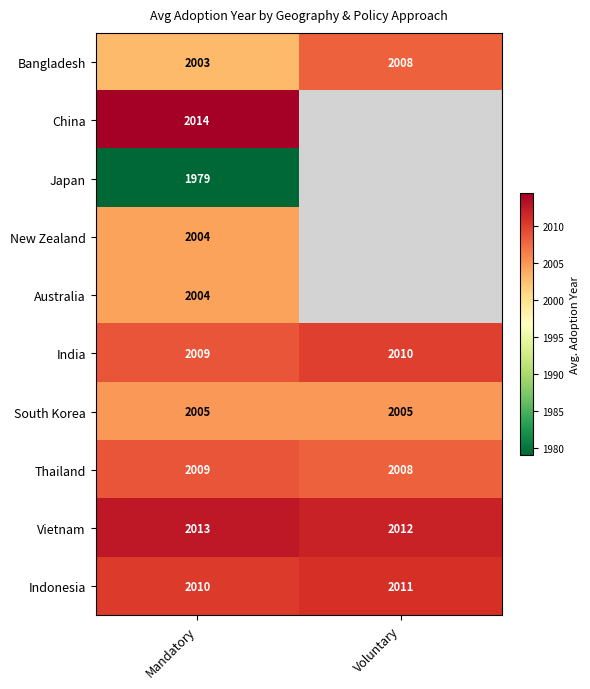

Is the value of South Korea at Mandatory greater than the value of Thailand at Voluntary?

No